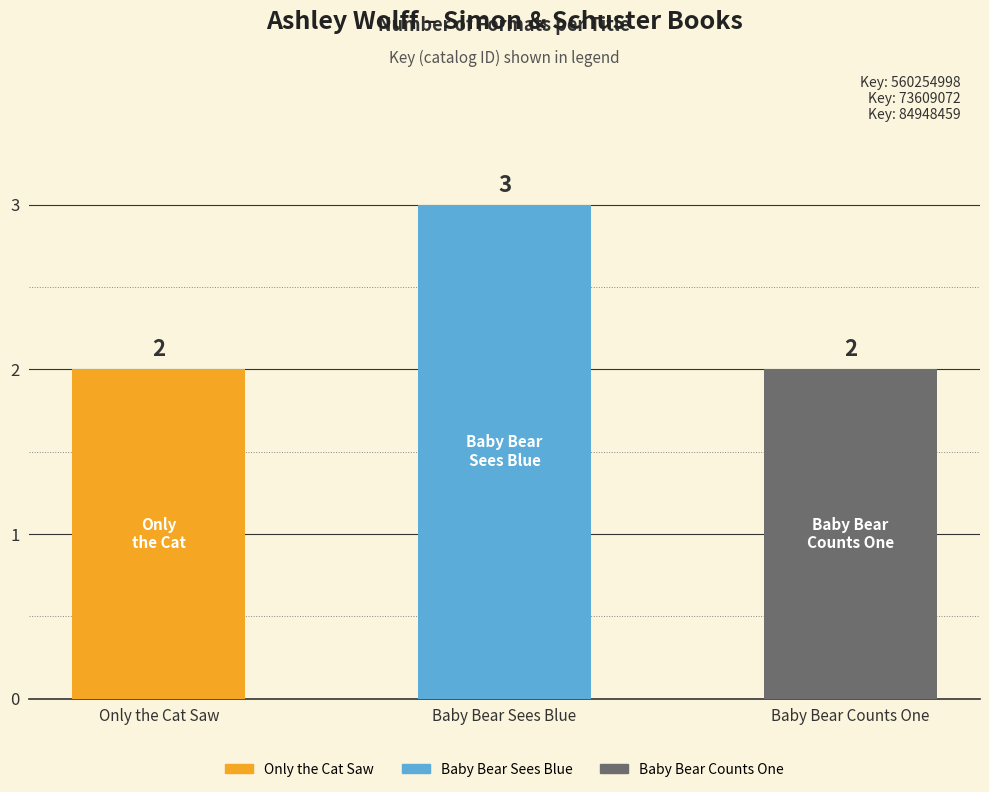

Reading left to right, transcribe all the data shown in this chart.

2	3	2